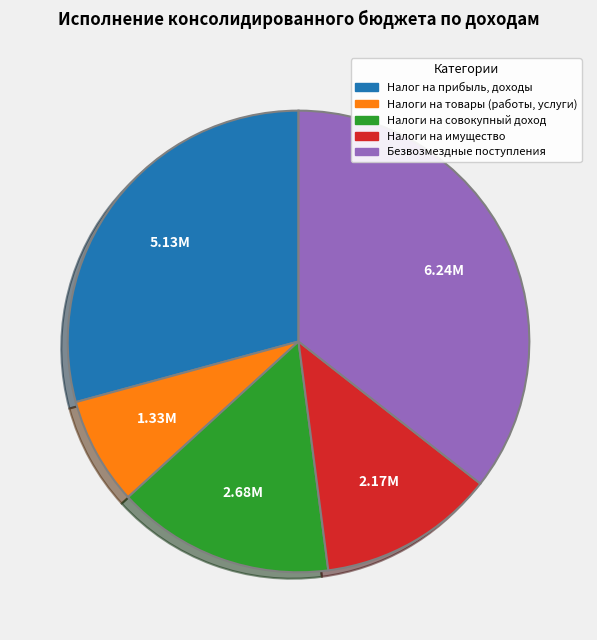

Is Налоги на товары (работы, услуги) the majority of the pie?

No